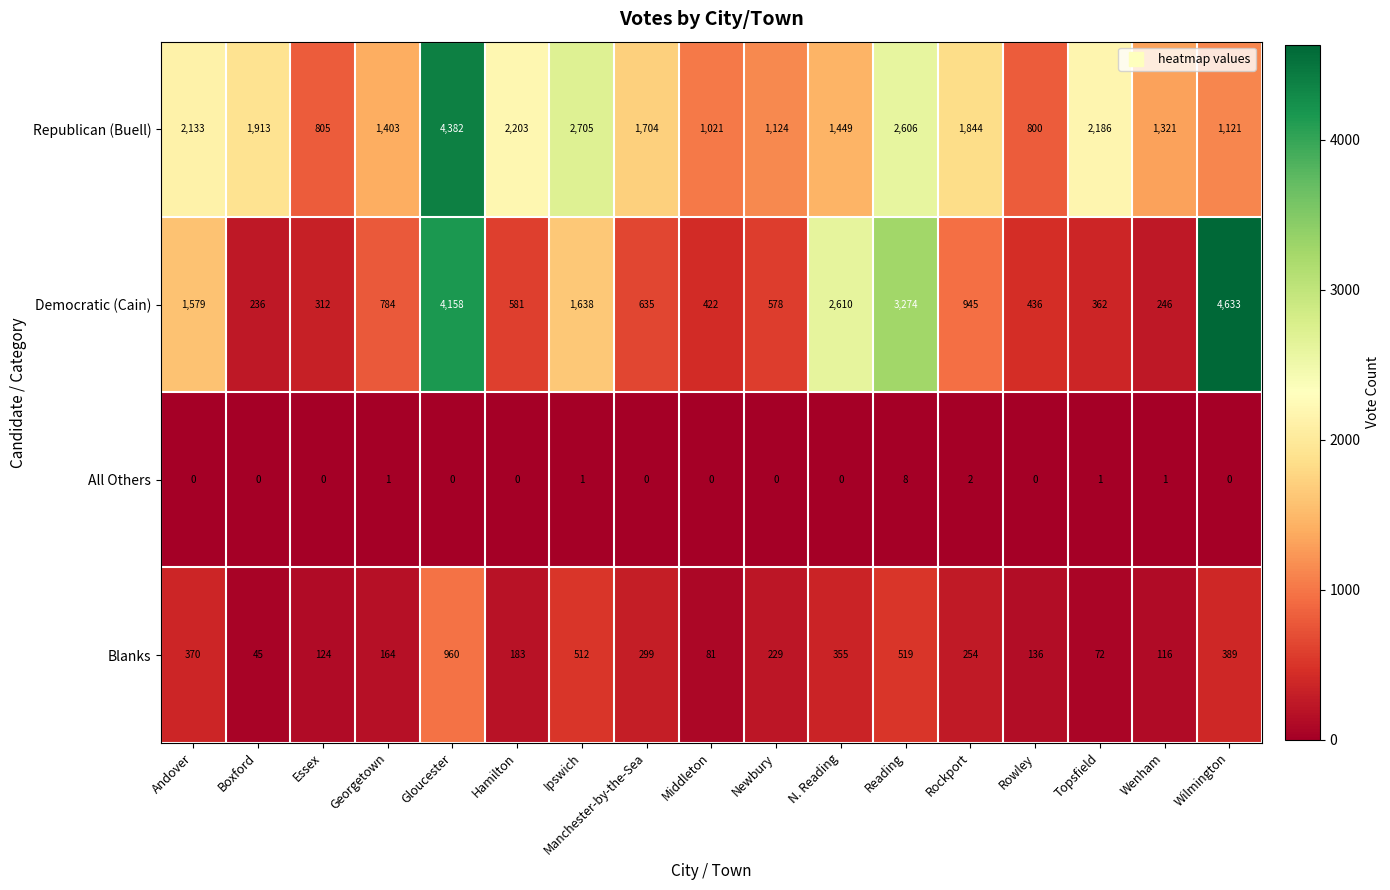

At Wenham, list the series in order from smallest to largest.

All Others, Blanks, Democratic (Cain), Republican (Buell)